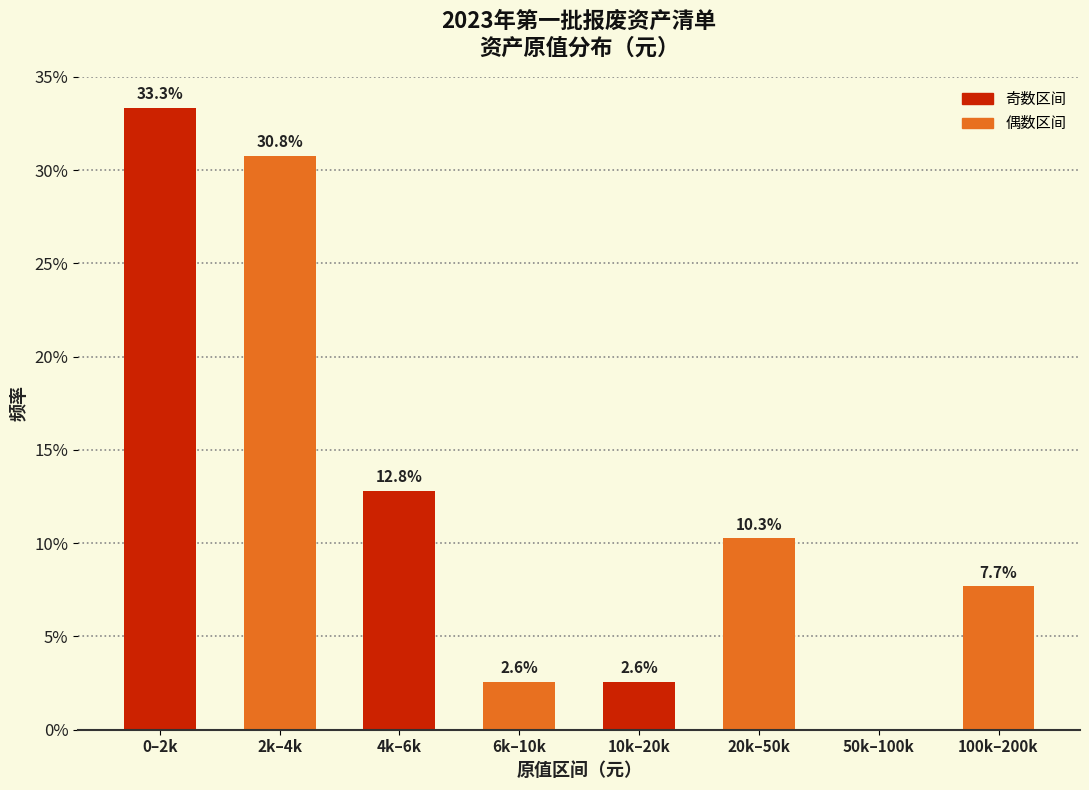

Reading right to left, transcribe all the data shown in this chart.

100k–200k=7.7	50k–100k=0.0	20k–50k=10.3	10k–20k=2.6	6k–10k=2.6	4k–6k=12.8	2k–4k=30.8	0–2k=33.3